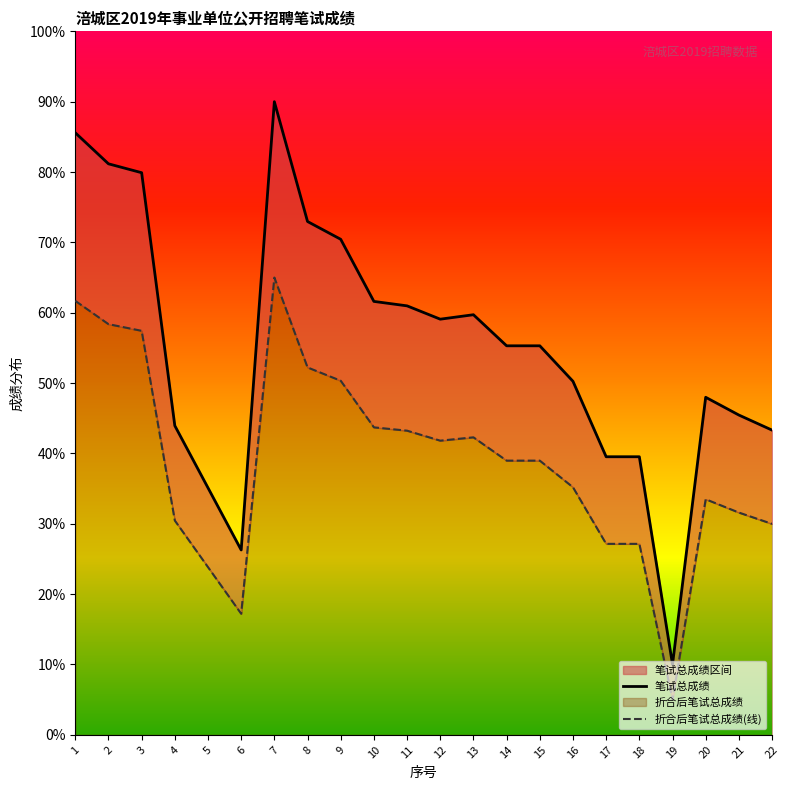

In 笔试总成绩, how many points are lower than both neighbors (excluding endpoints)?

3